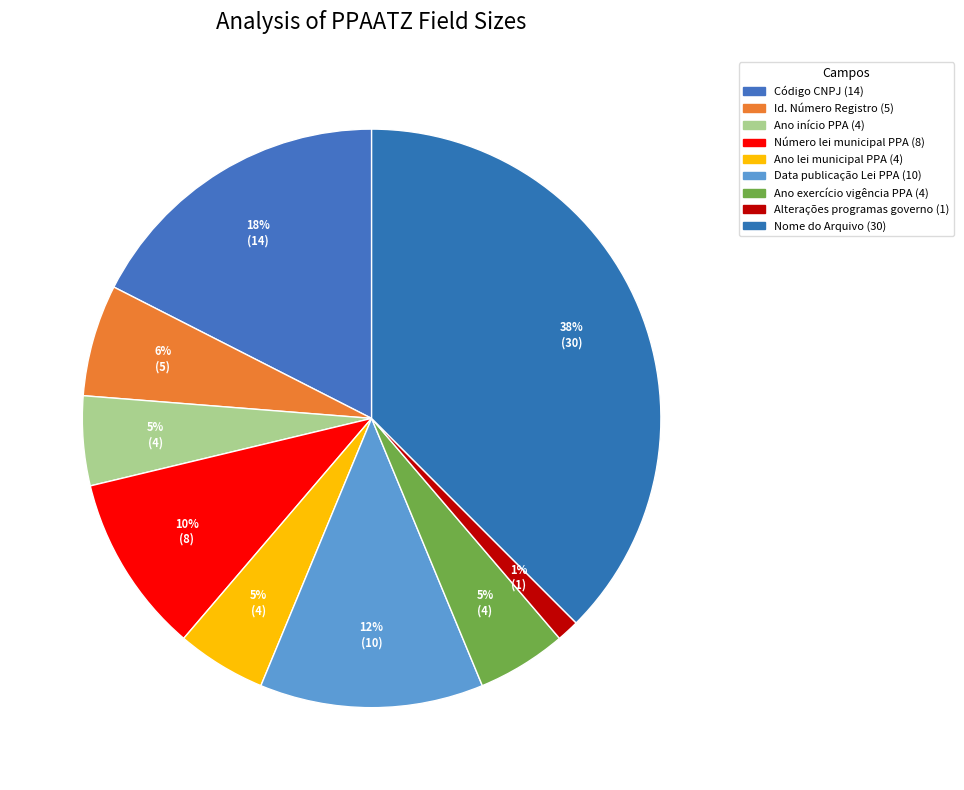

Rank the categories by value from highest to lowest.

Nome do Arquivo, Código CNPJ, Data de publicação da Lei do PPA alterado, Número da lei municipal que aprovou o PPA, Identificação do Número do Registro, Ano do início do PPA vigente, Ano da lei municipal que aprovou o PPA, Ano do exercício da vigência do PPA alterado, Houve alterações nos programas de governo